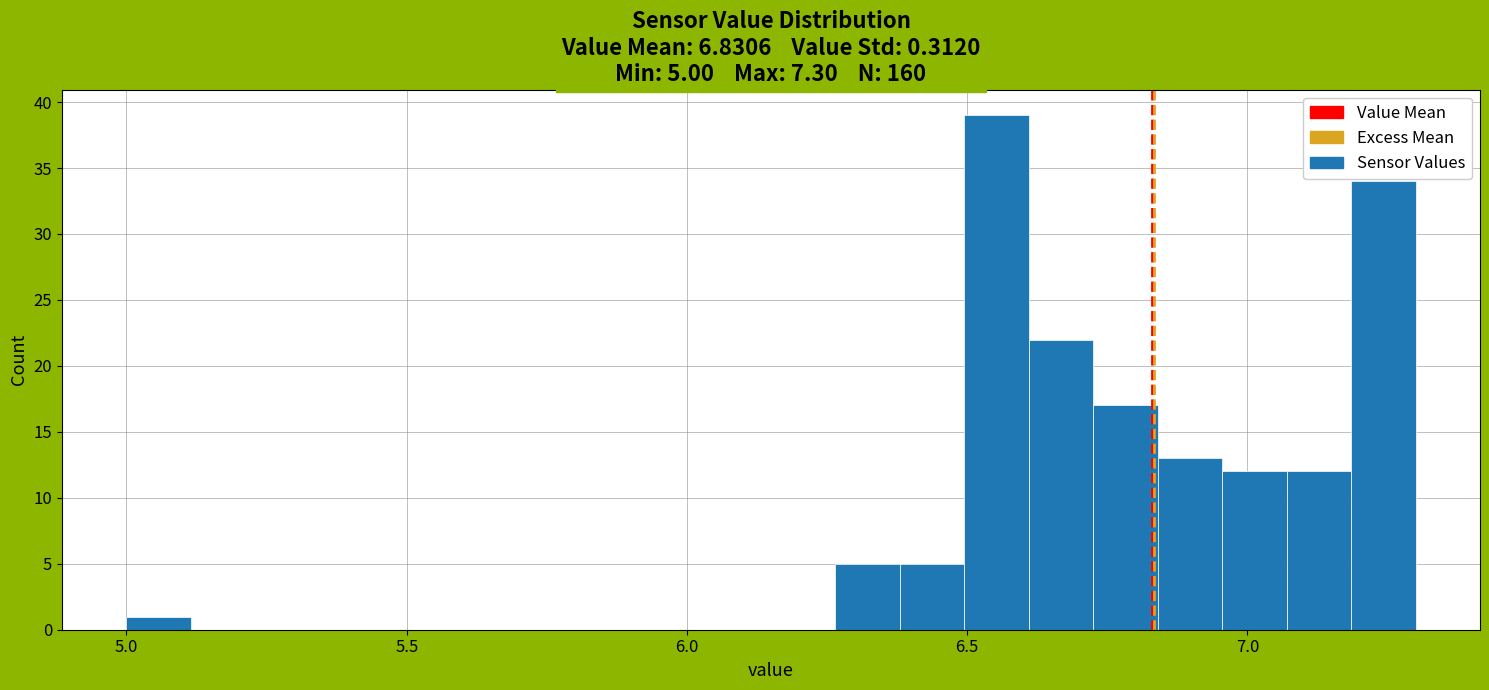

Read against the x-axis, roughly where is the centre of the tallest bar?

6.55